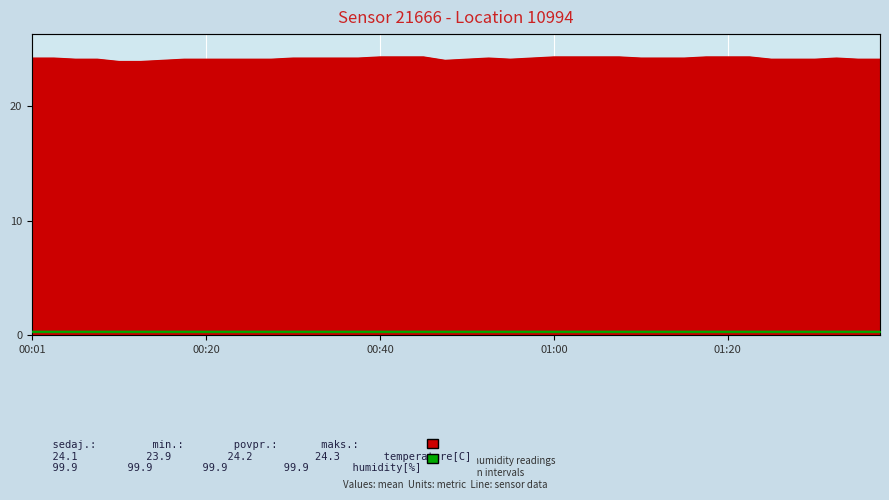

Rank the categories by value from highest to lowest.

00:40, 00:42, 00:45, 01:00, 01:02, 01:05, 01:07, 01:17, 01:20, 01:22, 00:01, 00:03, 00:30, 00:33, 00:35, 00:37, 00:52, 00:57, 01:10, 01:13, 01:15, 01:32, 00:06, 00:08, 00:18, 00:20, 00:23, 00:25, 00:28, 00:50, 00:55, 01:25, 01:27, 01:30, 01:35, 01:37, 00:15, 00:47, 00:11, 00:13